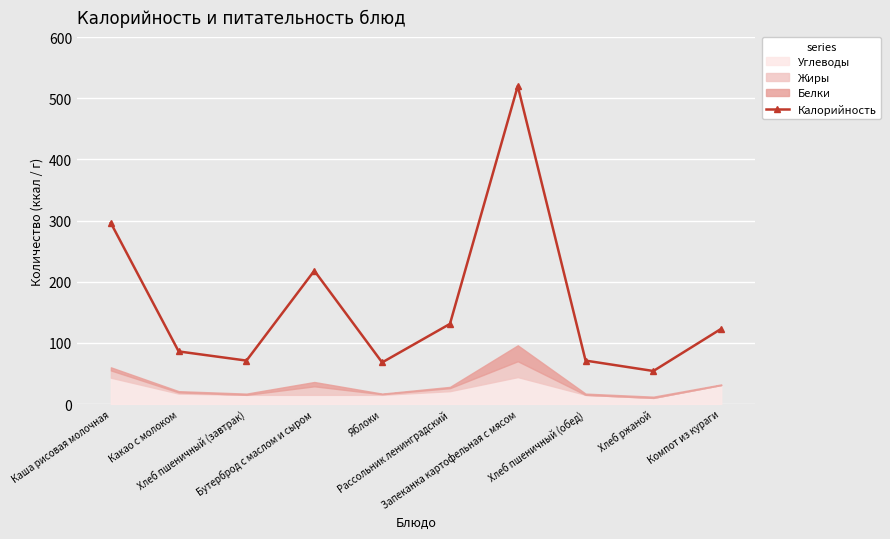

At which category does the chart reach its minimum across all series?

Хлеб ржаной